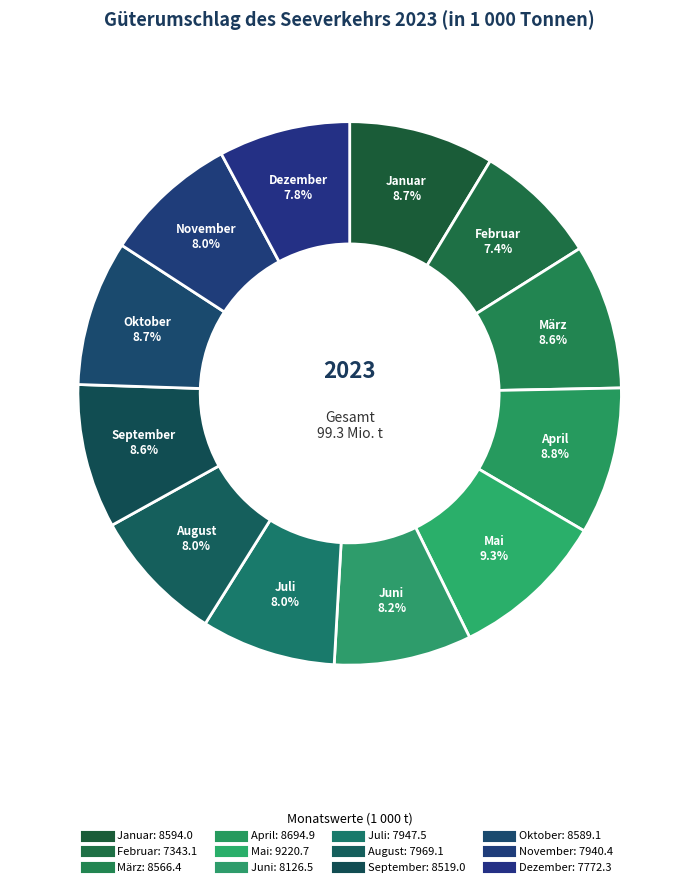

True or false: November accounts for 8% of the total.

True